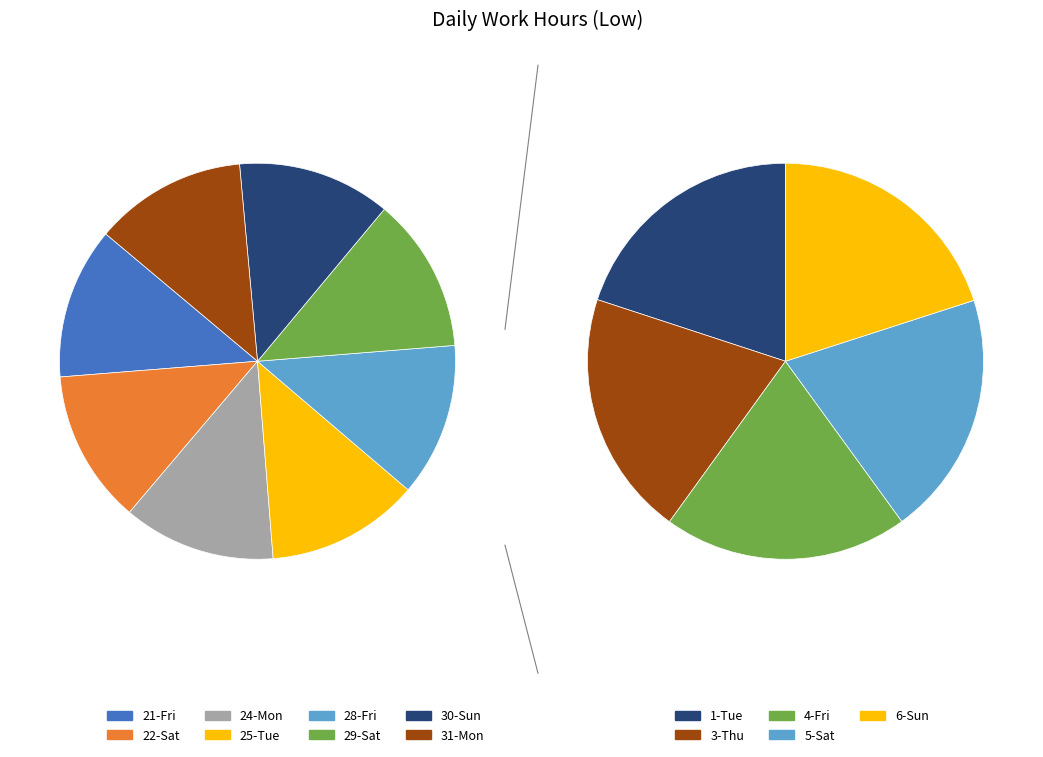

Do 1-Tue and 24-Mon together represent more than half of the pie?

No